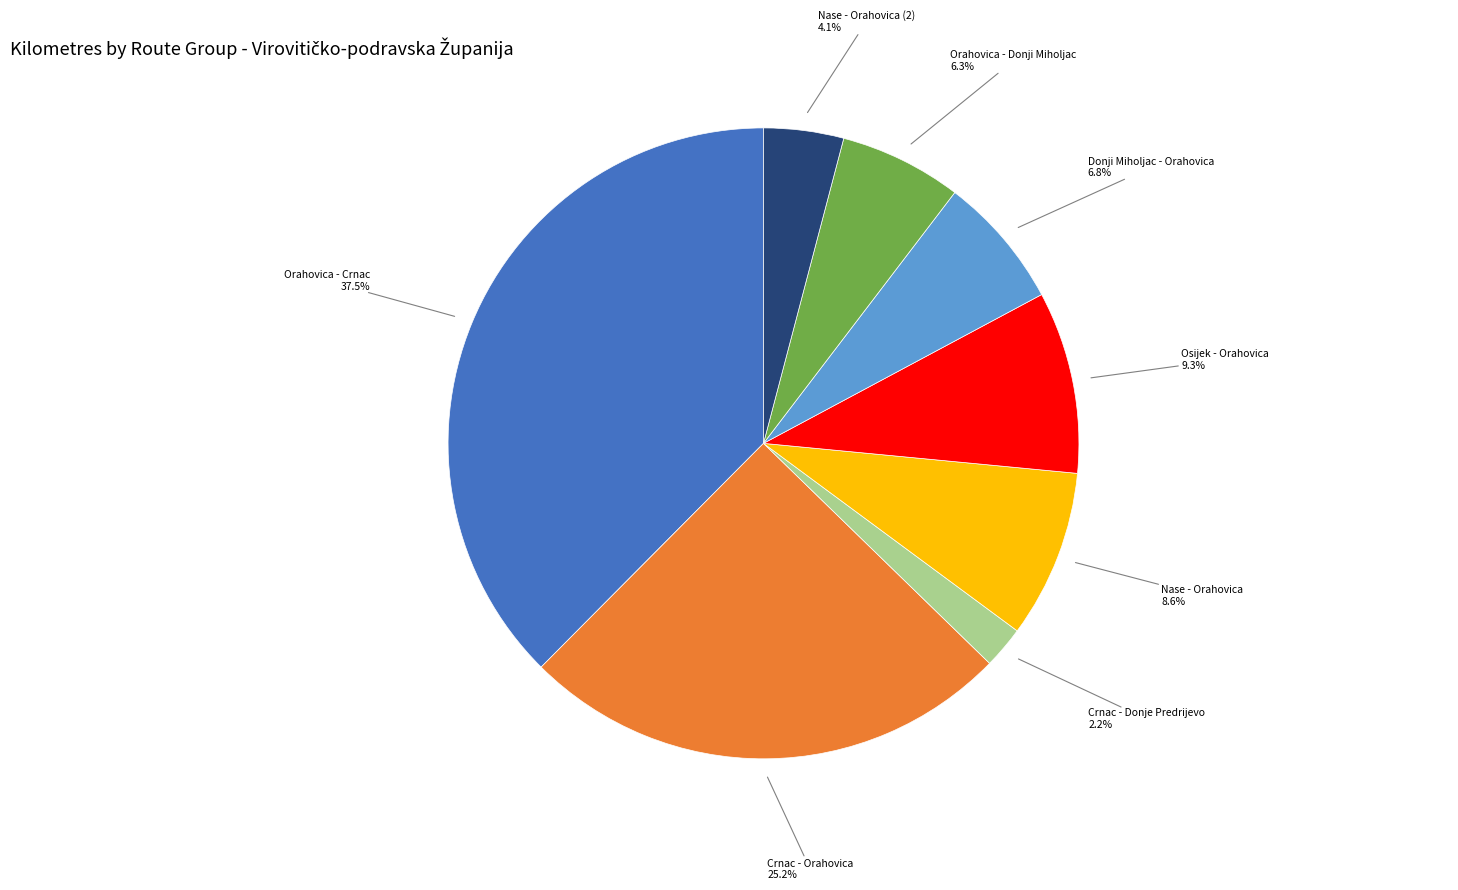

Do Nase - Orahovica and Orahovica - Donji Miholjac together represent more than half of the pie?

No